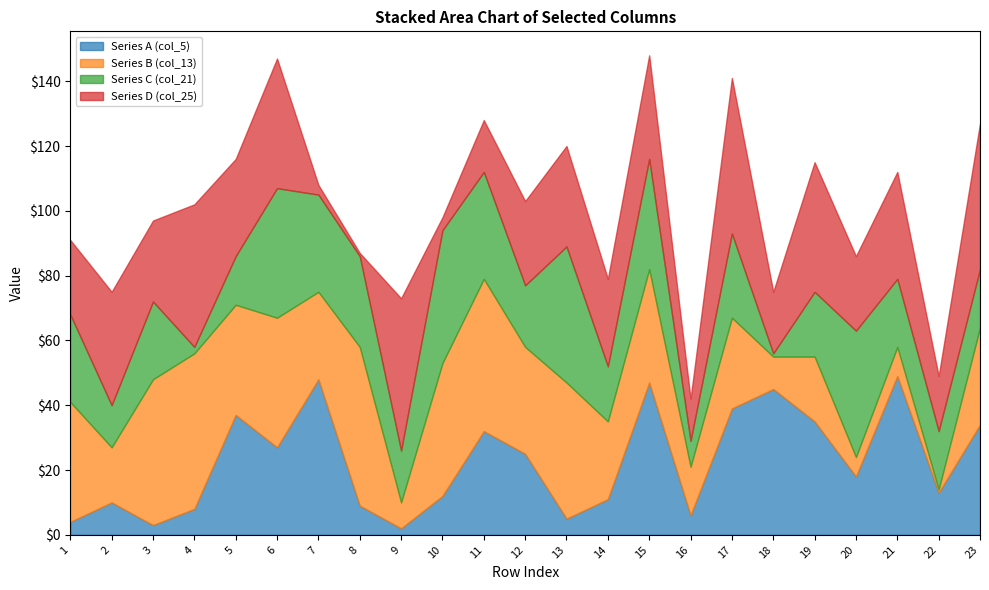

Reading left to right, what are all the values shown in this chart?

Series A (col_5): 4	10	3	8	37	27	48	9	2	12	32	25	5	11	47	6	39	45	35	18	49	13	34
Series B (col_13): 37	17	45	48	34	40	27	49	8	41	47	33	42	24	35	15	28	10	20	6	9	1	30
Series C (col_21): 27	13	24	2	15	40	30	28	16	41	33	19	42	17	34	8	26	1	20	39	21	18	18
Series D (col_25): 23	35	25	44	30	40	3	1	47	4	16	26	31	27	32	13	48	19	40	23	33	17	45